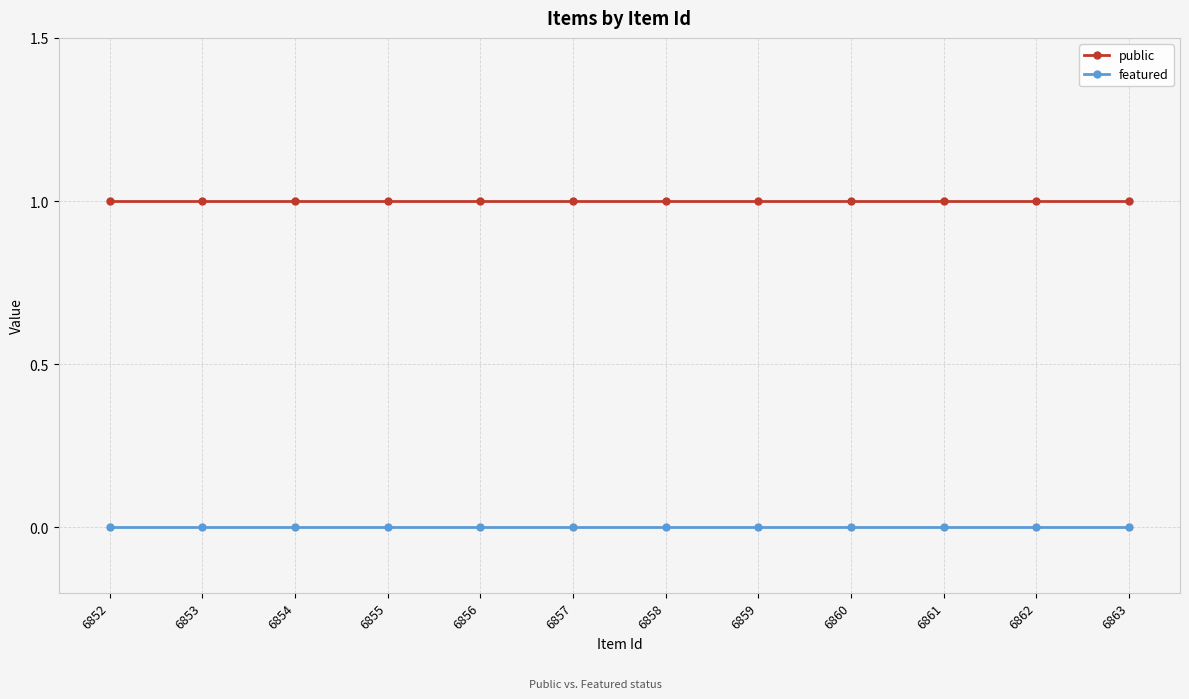

What is the total value across all series at 6852?

1